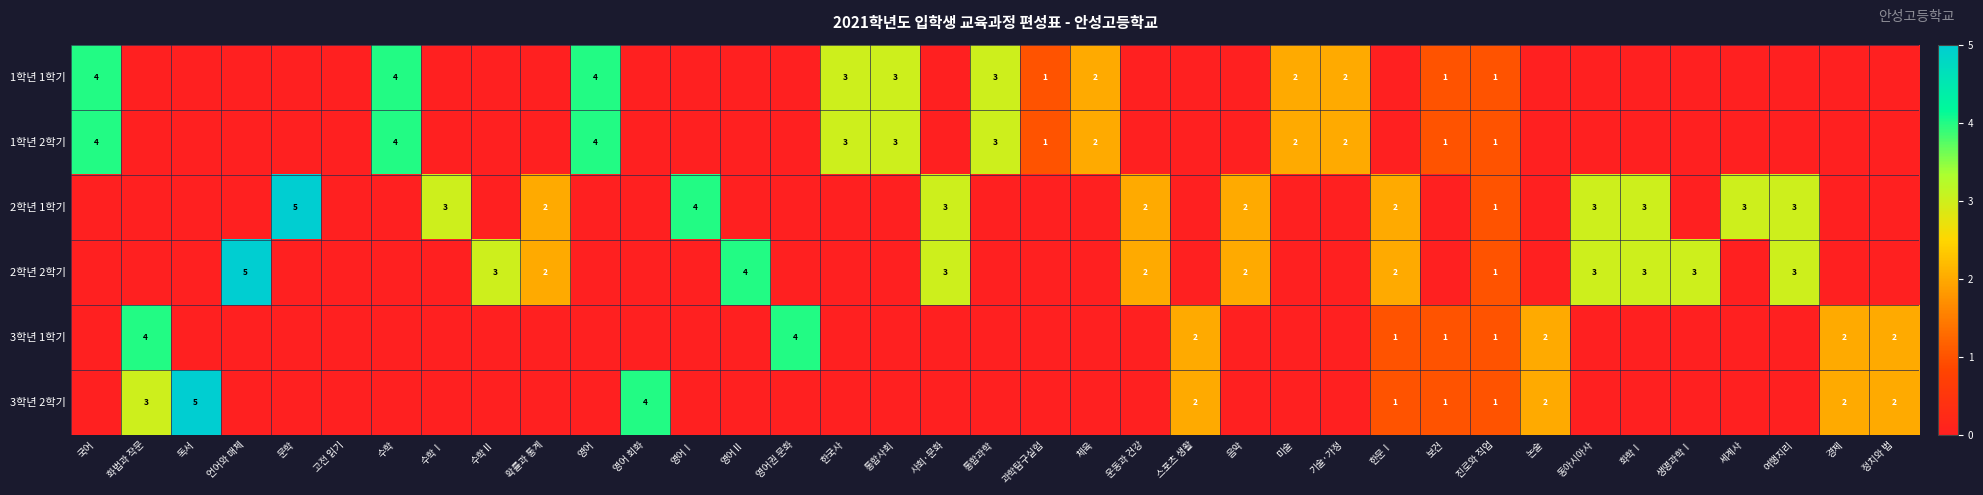

List the series in order of their peak value, highest first.

2학년 1학기, 2학년 2학기, 3학년 2학기, 1학년 1학기, 1학년 2학기, 3학년 1학기